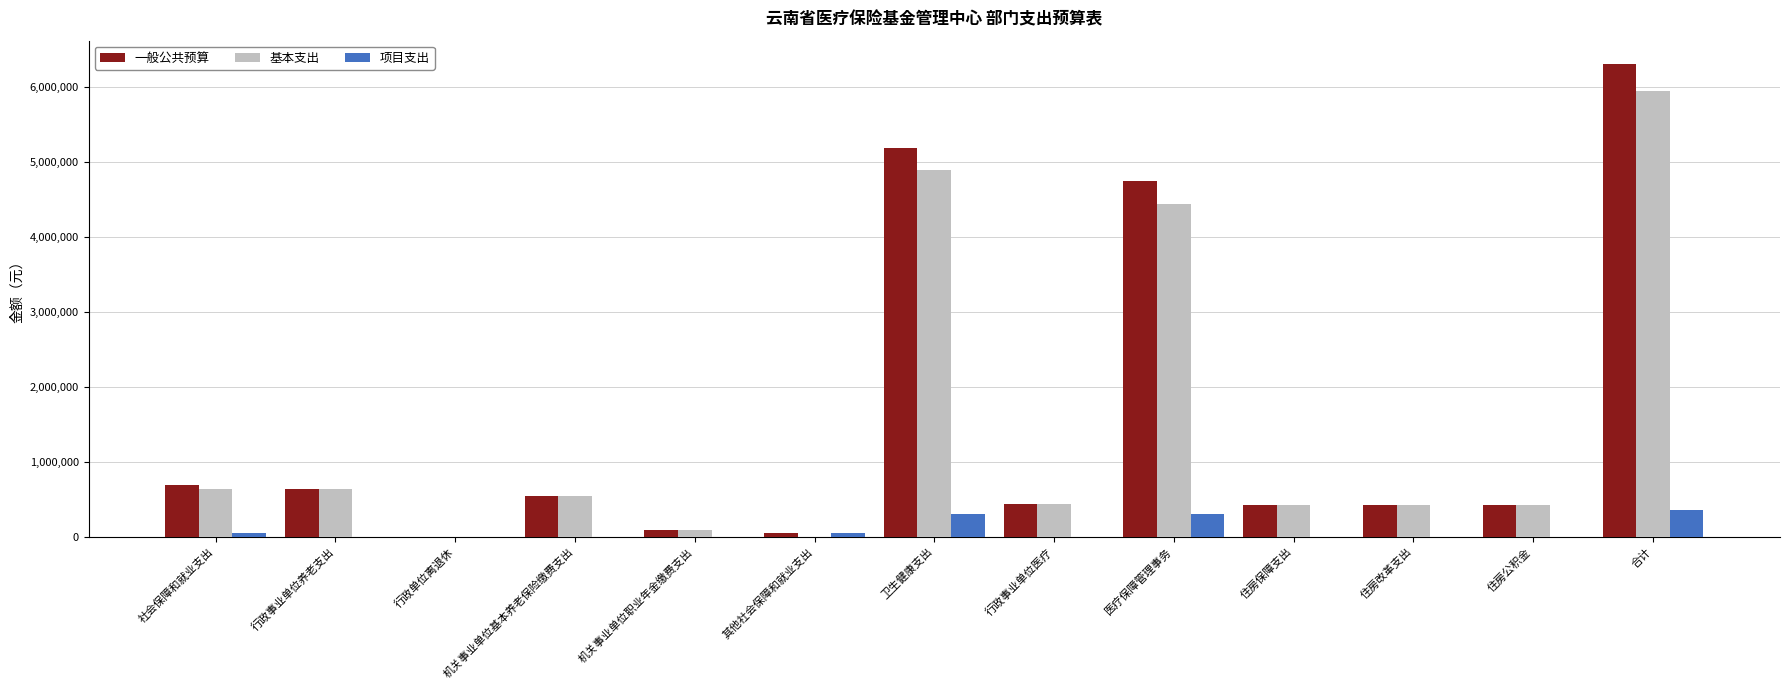

How many distinct data groups are displayed?

3